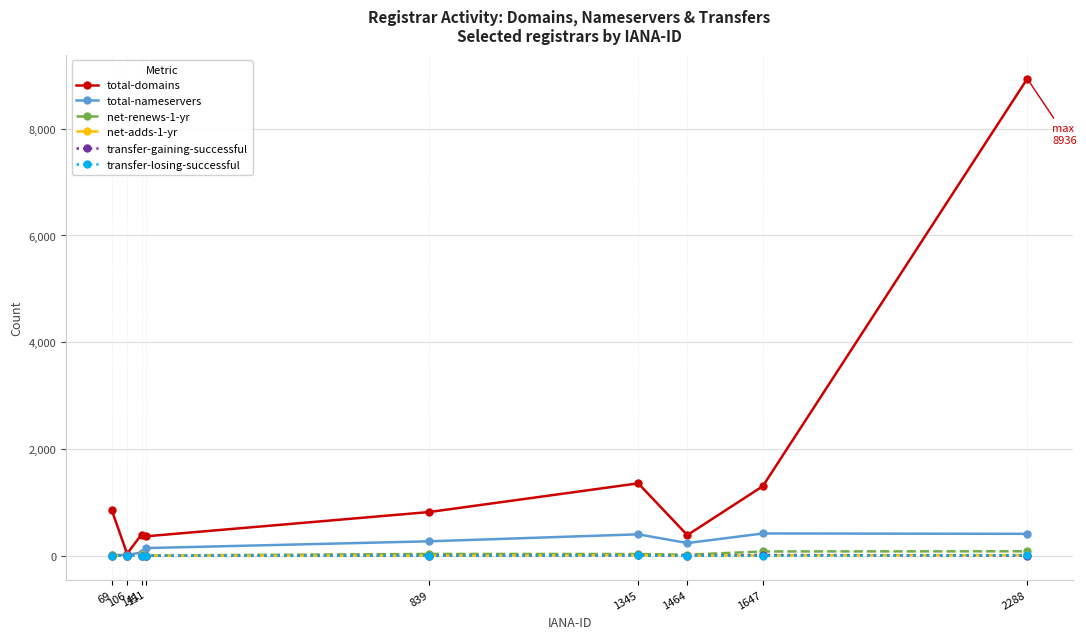

True or false: net-adds-1-yr has a value of 16 at 141.

True